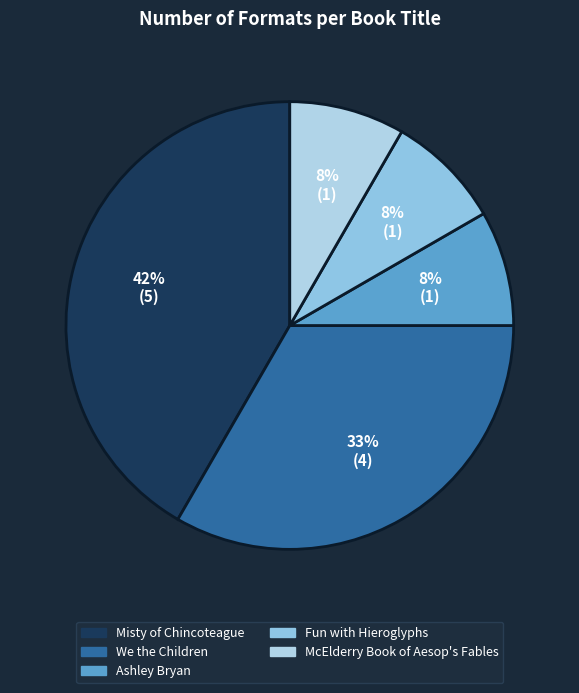

How many slices are in this pie chart?

5